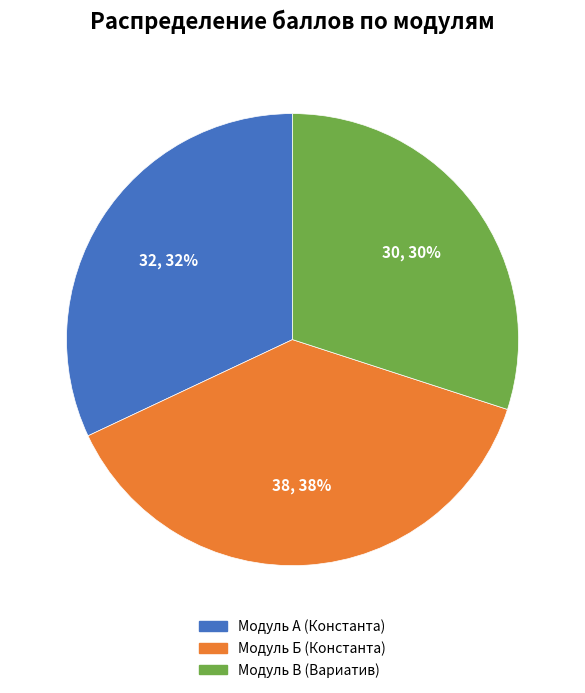

To the nearest percent, what is the difference between the largest and smallest slice percentages?

8%